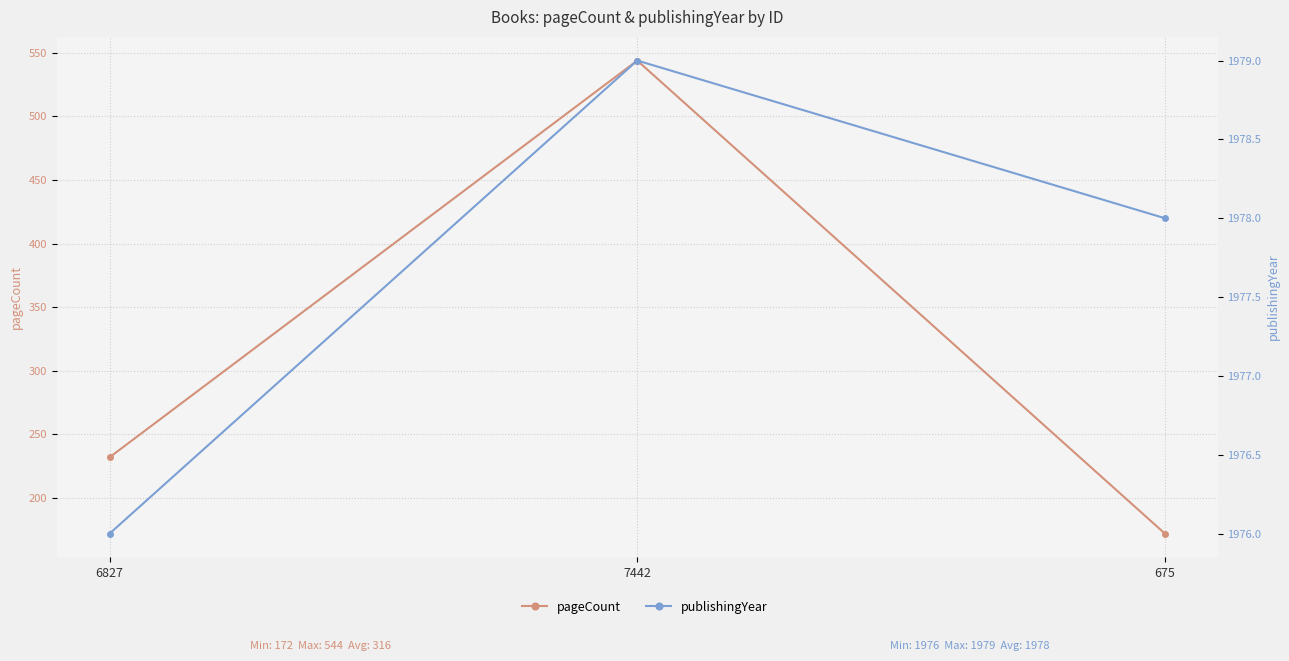

How many data points does each series have?

3